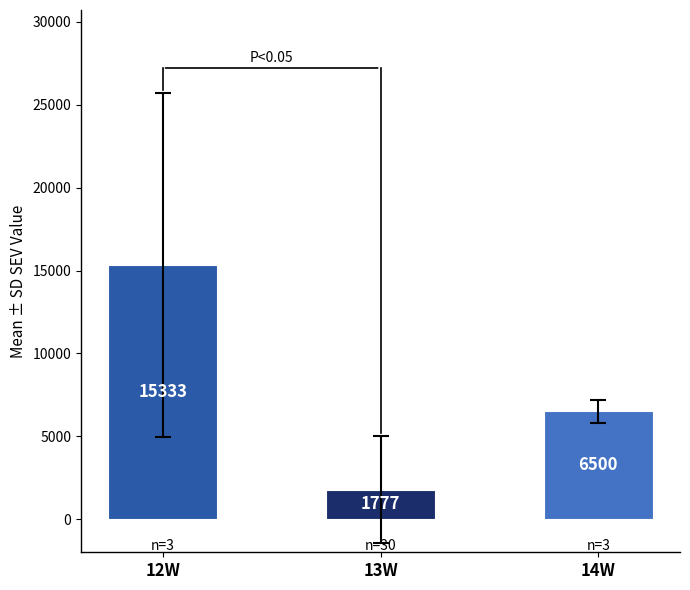

What is the difference between the values at 12W and 14W?

8833.3